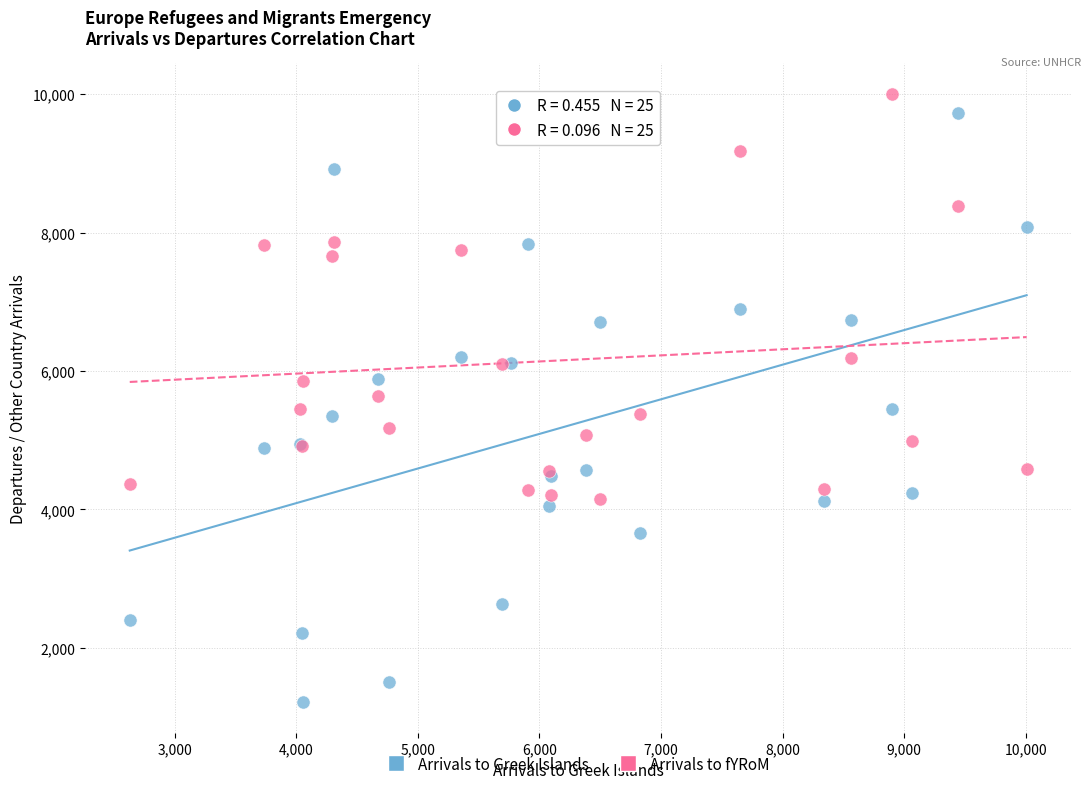

In the Arrivals to fYRoM series, what Y value is closest to 7080?

7663